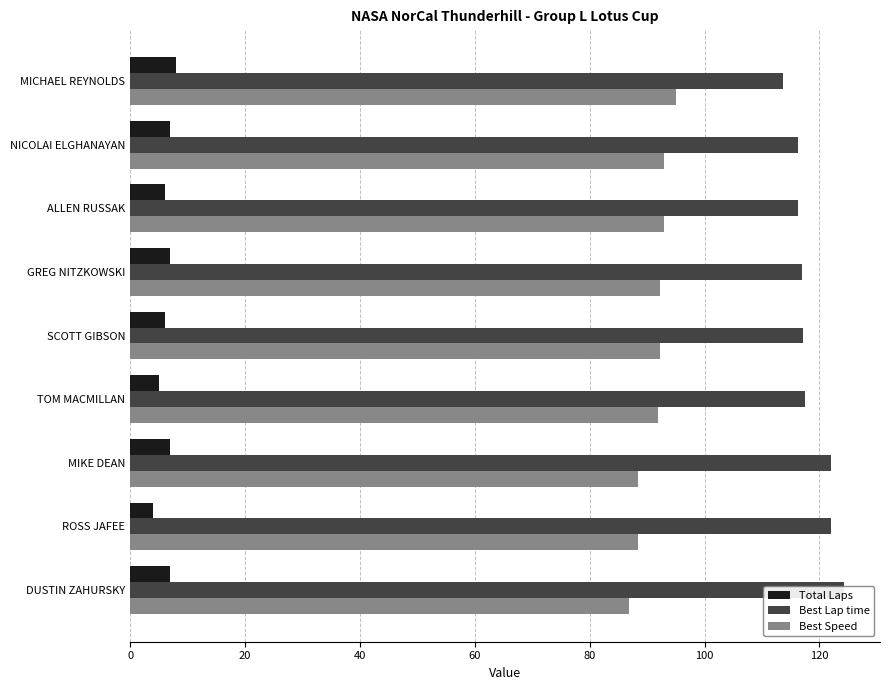

How many Total Laps values are between 6 and 7?

6